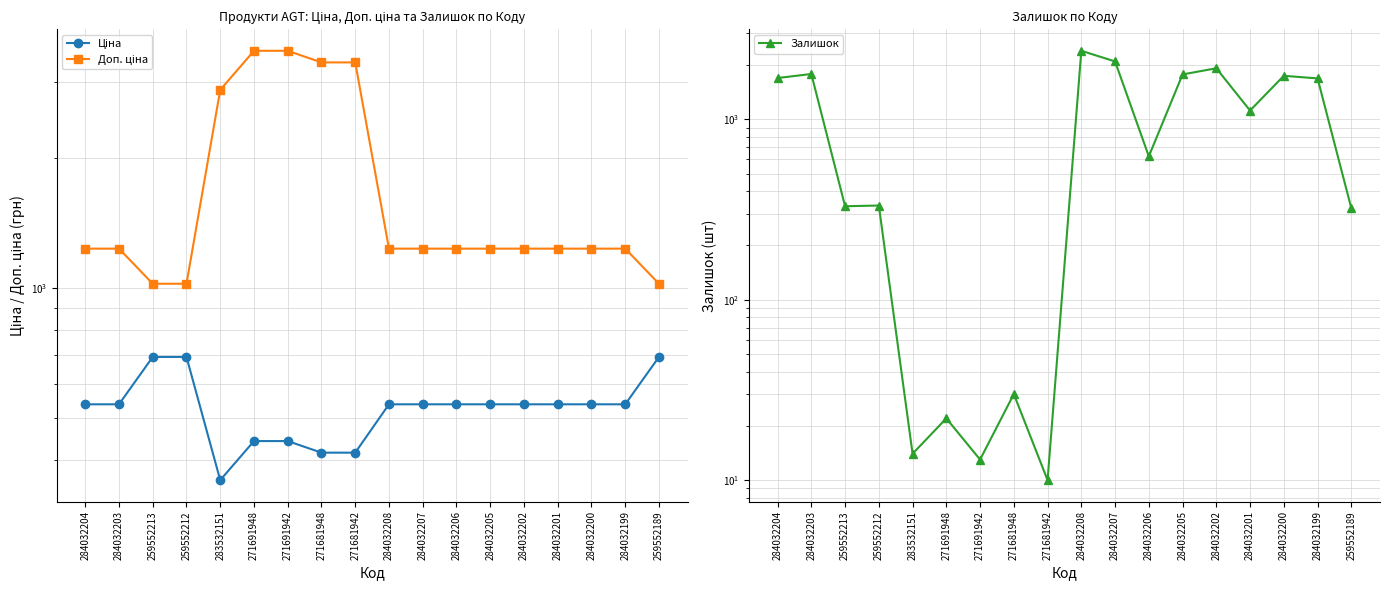

True or false: Доп. ціна has more than 2 interior local peaks.

False